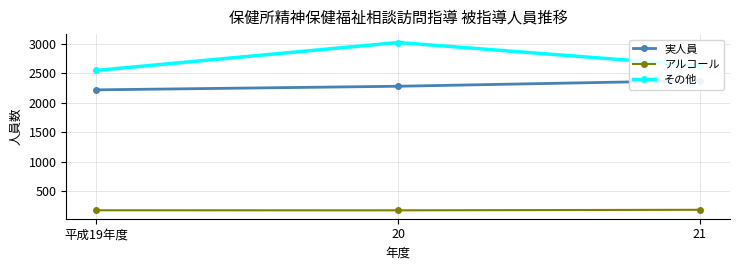

What is the highest value of the その他 series?

3026